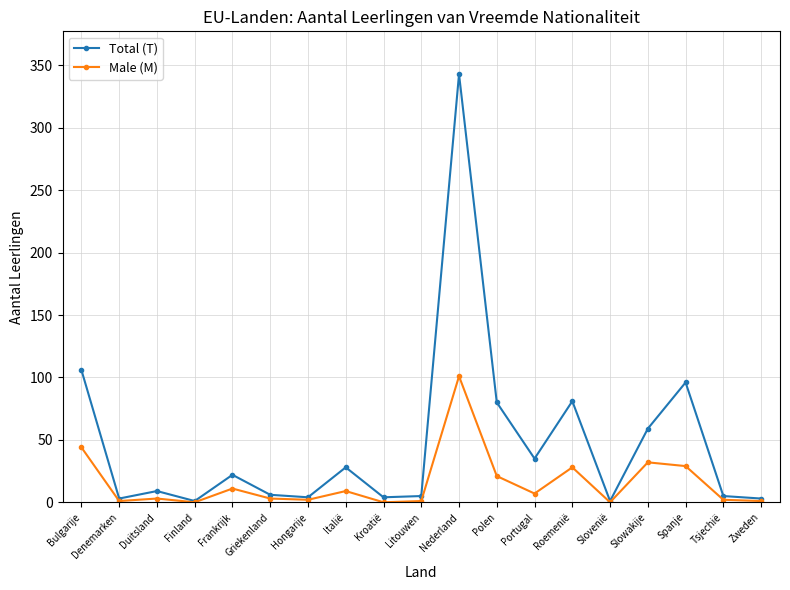

What is the label of the 19th point from the left?

Zweden